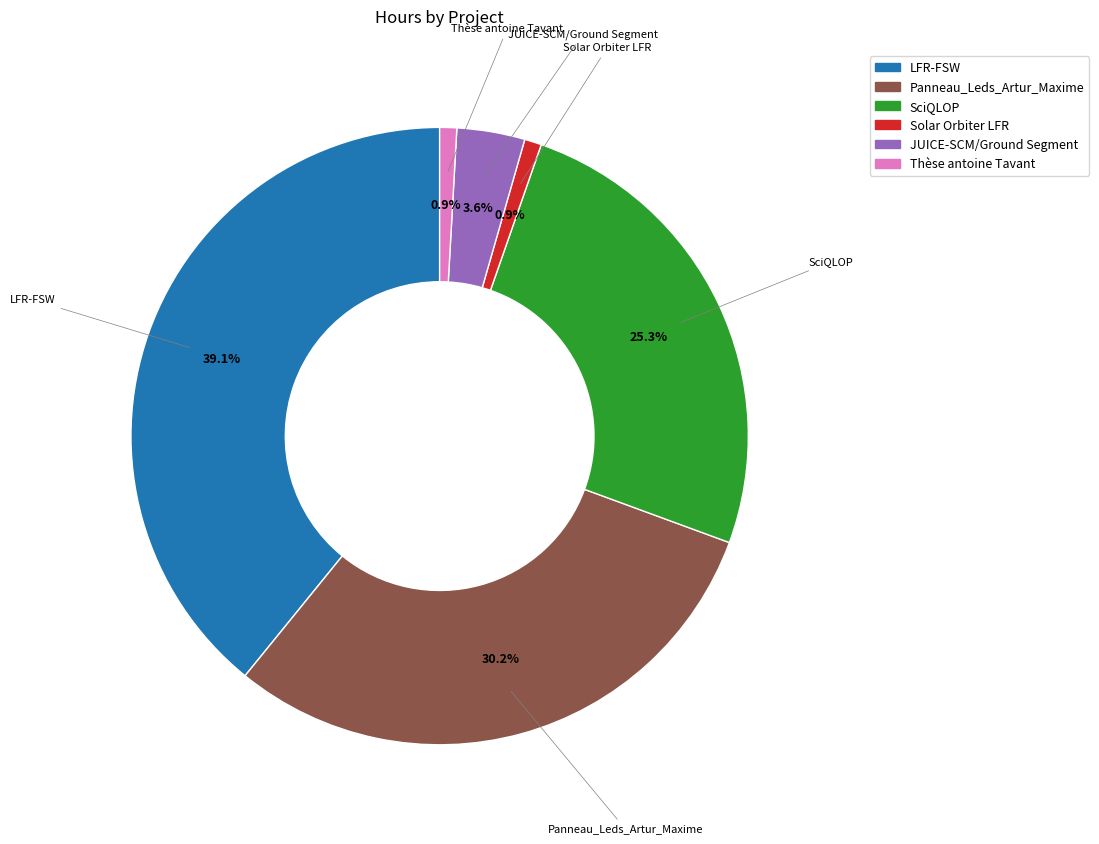

Which has a higher value, Thèse antoine Tavant or SciQLOP?

SciQLOP